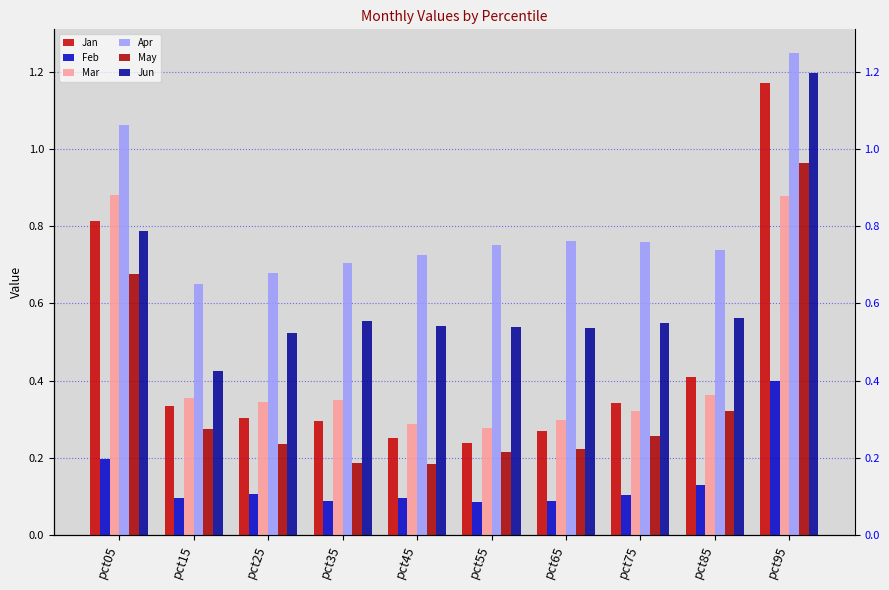

What is the sum of the Apr values at pct55 and pct45?

1.5